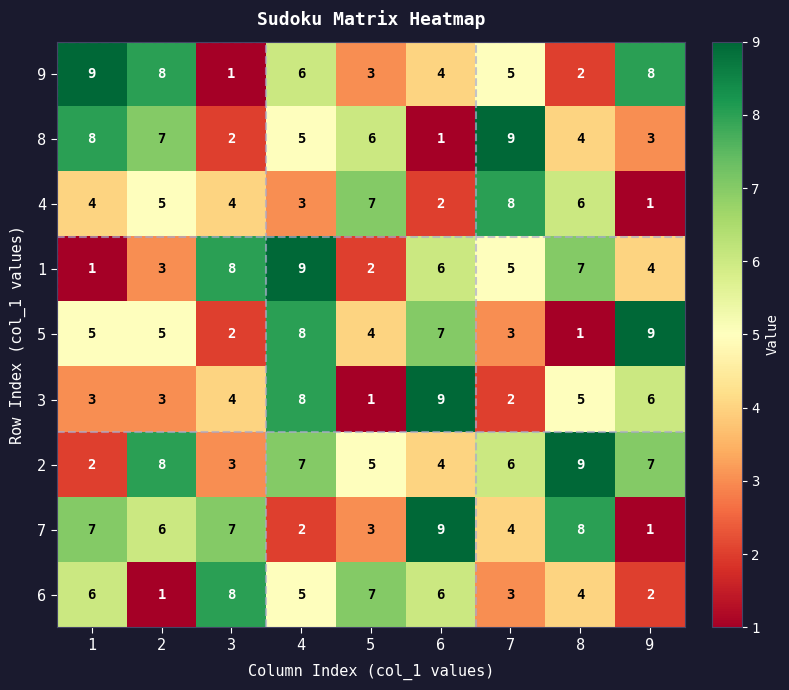

Which category has the lowest value in the 3 series?

5